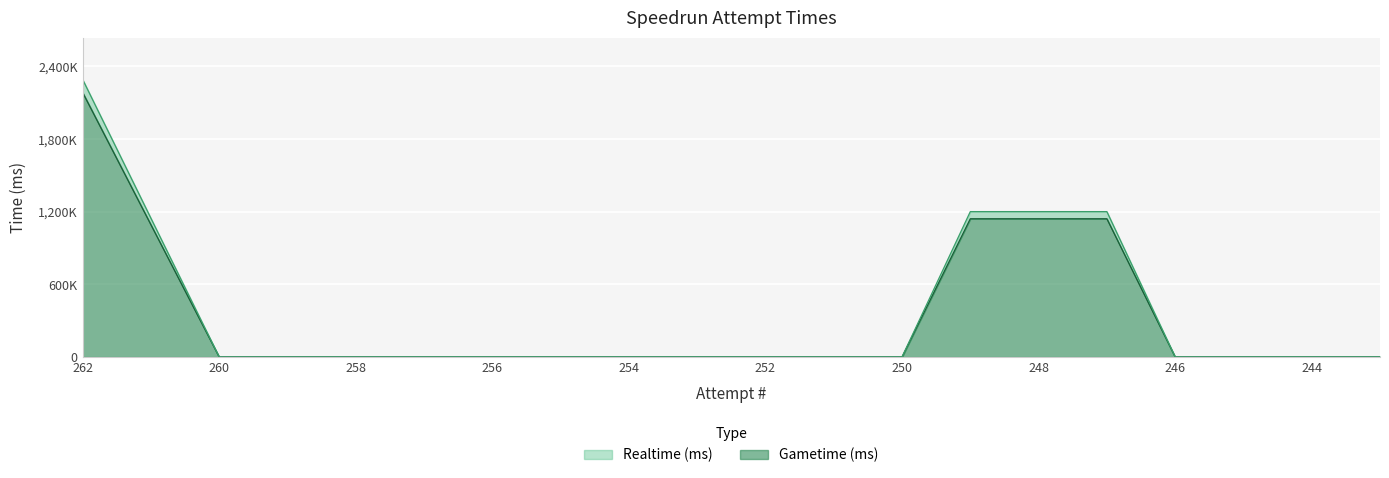

True or false: Gametime (ms) and Realtime (ms) intersect in this chart.

False